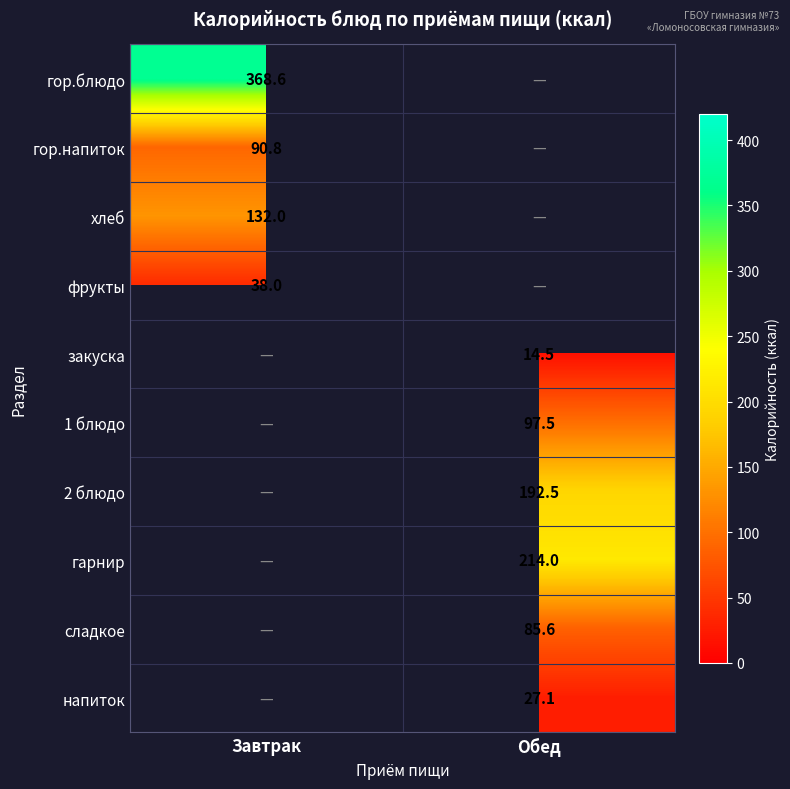

Which label corresponds to the largest value in the chart?

Завтрак